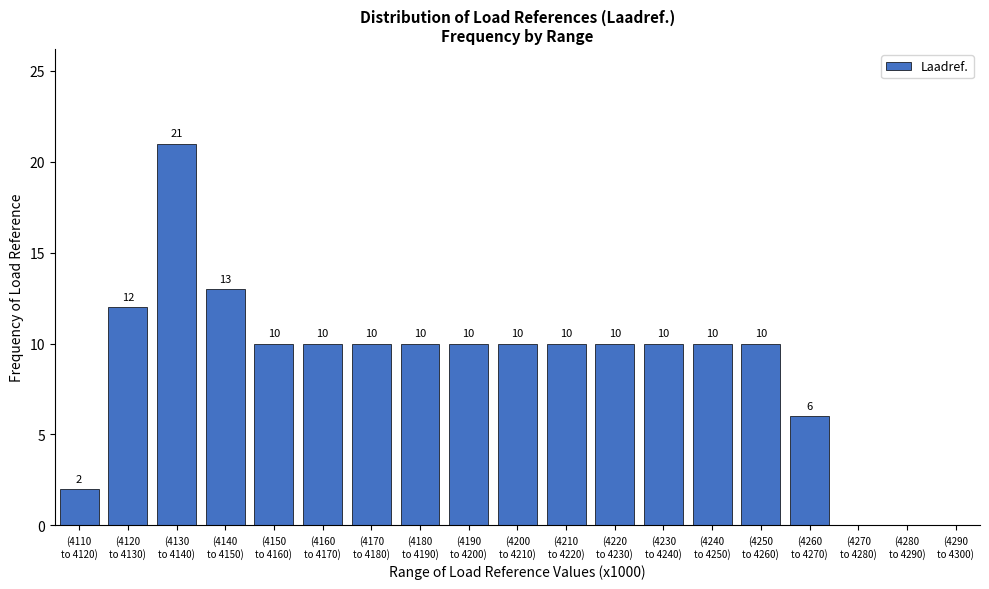

What is the maximum value shown in the chart?

21